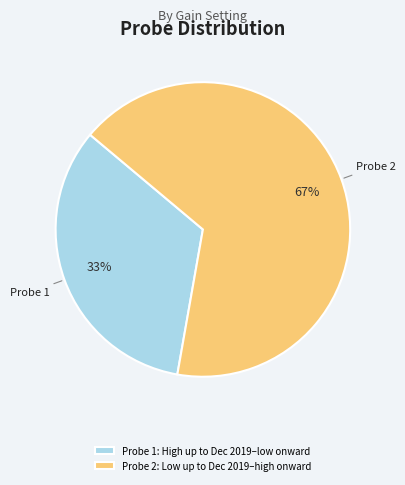

To the nearest percent, what is the combined percentage of Probe 1: High up to Dec 2019–low onward and Probe 2: Low up to Dec 2019–high onward?

100%